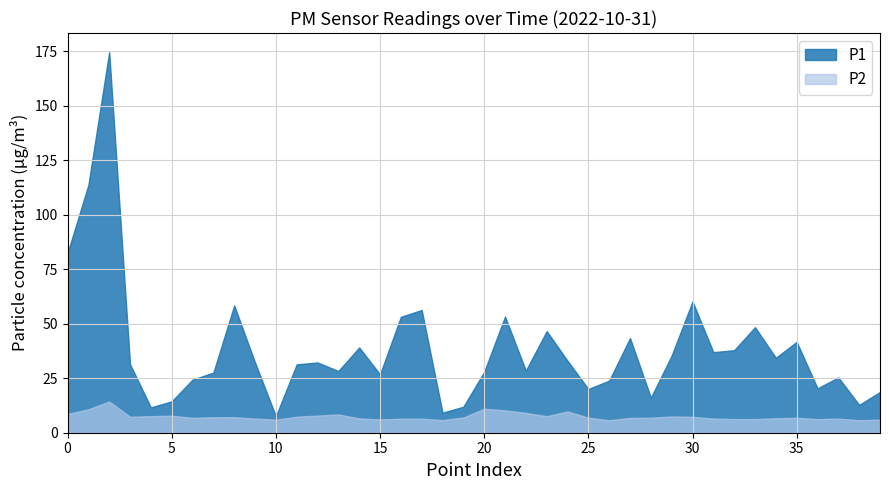

Reading right to left, list all the values displayed in this chart.

P1: 01:38=18.7	01:36=12.8	01:33=25.4	01:31=20.4	01:28=41.7	01:26=34.4	01:23=48.4	01:20=37.9	01:18=37.0	01:15=60.3	01:13=35.4	01:10=16.1	01:08=43.4	01:06=23.9	01:03=20.1	01:01=33.0	00:58=46.6	00:56=28.5	00:53=53.3	00:51=27.9	00:48=11.9	00:46=9.2	00:43=56.3	00:41=53.2	00:38=26.8	00:36=39.1	00:33=28.3	00:31=32.2	00:28=31.4	00:26=7.6	00:23=32.2	00:21=58.4	00:18=27.6	00:16=24.4	00:13=14.4	00:11=11.6	00:08=31.4	00:06=174.7	00:04=113.7	00:01=82.4
P2: 01:38=6.0	01:36=5.7	01:33=6.5	01:31=6.2	01:28=6.9	01:26=6.6	01:23=6.3	01:20=6.3	01:18=6.5	01:15=7.3	01:13=7.5	01:10=6.9	01:08=6.8	01:06=5.7	01:03=6.9	01:01=9.8	00:58=7.6	00:56=9.1	00:53=10.3	00:51=11.0	00:48=7.0	00:46=5.8	00:43=6.5	00:41=6.4	00:38=6.1	00:36=6.6	00:33=8.4	00:31=7.9	00:28=7.3	00:26=6.0	00:23=6.5	00:21=7.1	00:18=7.1	00:16=6.8	00:13=7.8	00:11=7.6	00:08=7.3	00:06=14.3	00:04=10.8	00:01=8.6